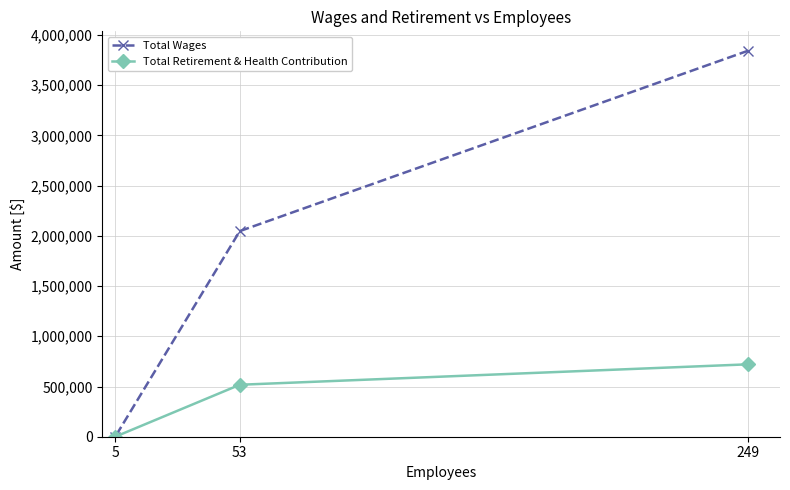

Between 249 and 5, which series saw the biggest shift?

Total Wages